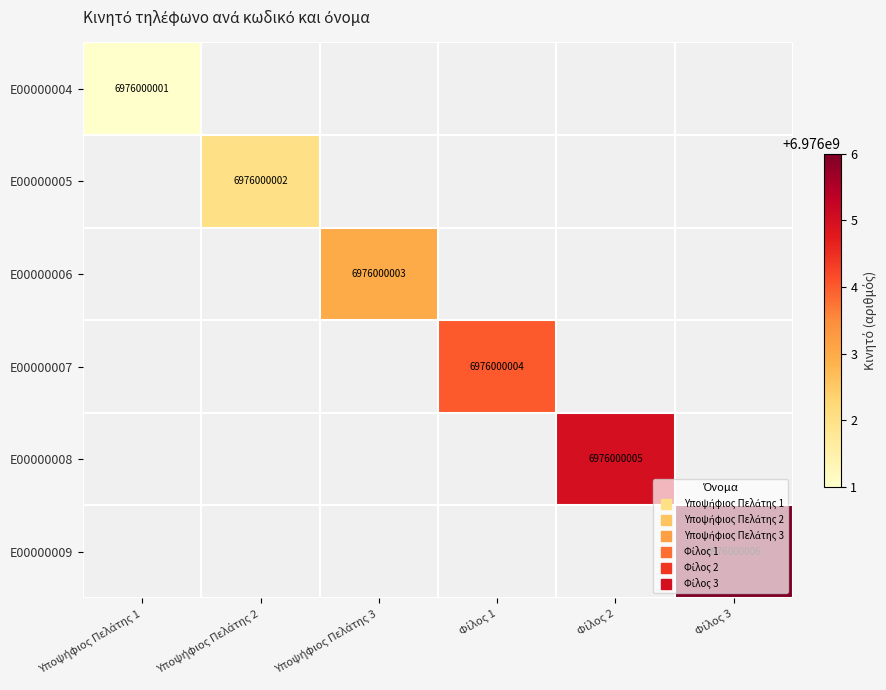

What is the total value across all series at Φίλος 2?

6976000005